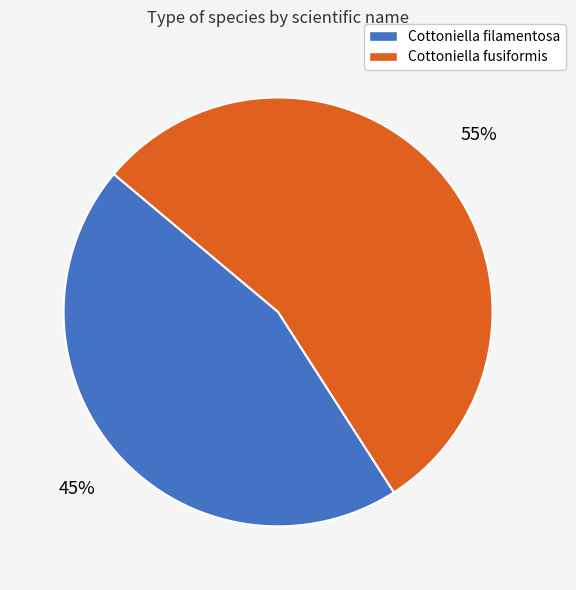

Which slice is the smallest?

Cottoniella filamentosa